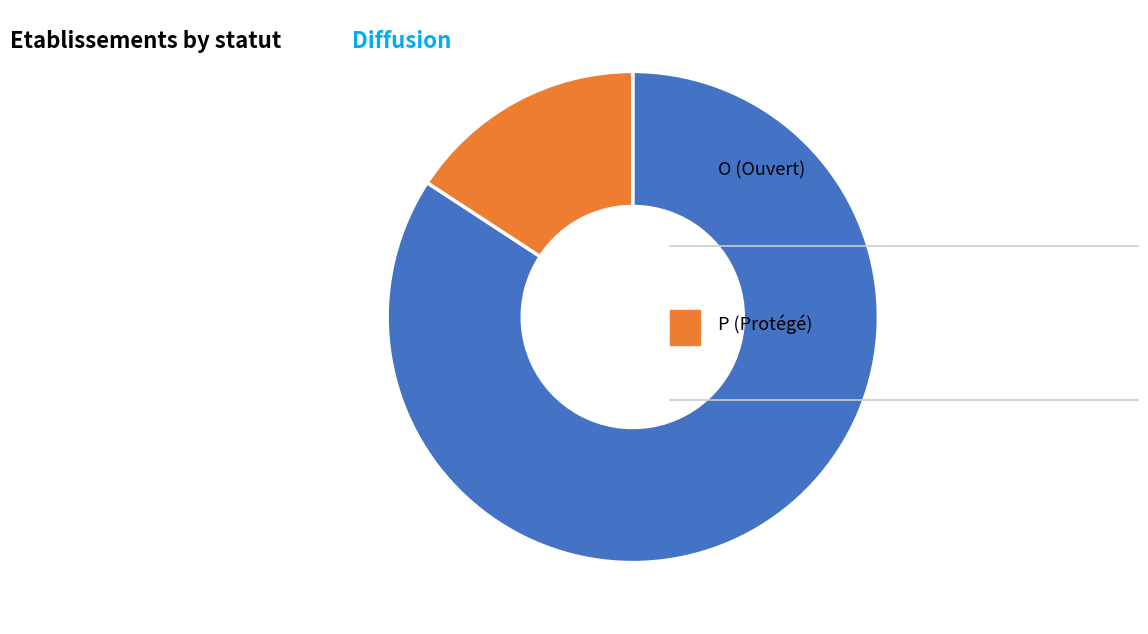

How many segments does this pie chart have?

2